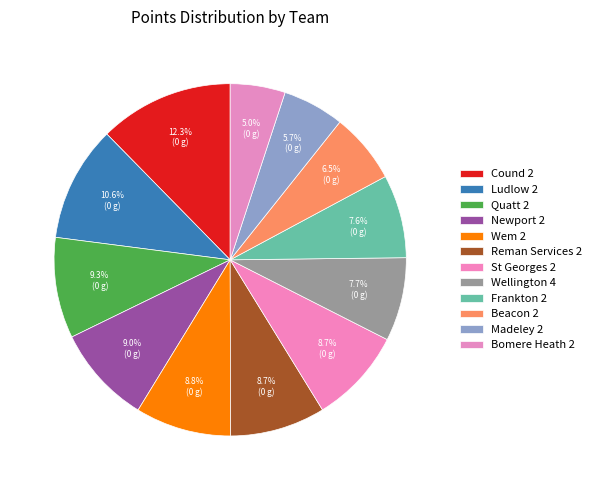

Which slice is the smallest?

Bomere Heath 2